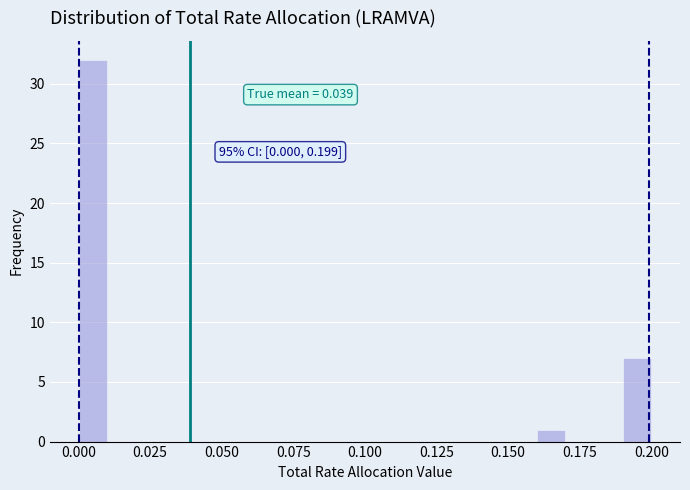

Read against the x-axis, roughly where is the centre of the tallest bar?

0.005